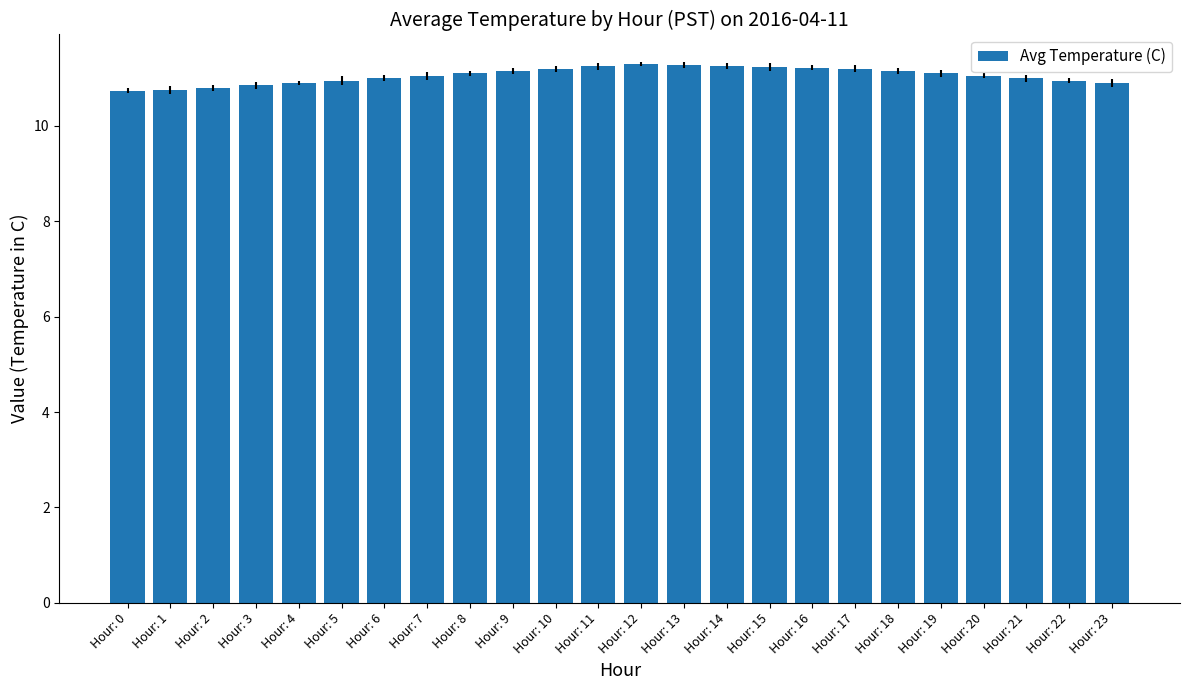

Read the value at Hour: 13.

11.3